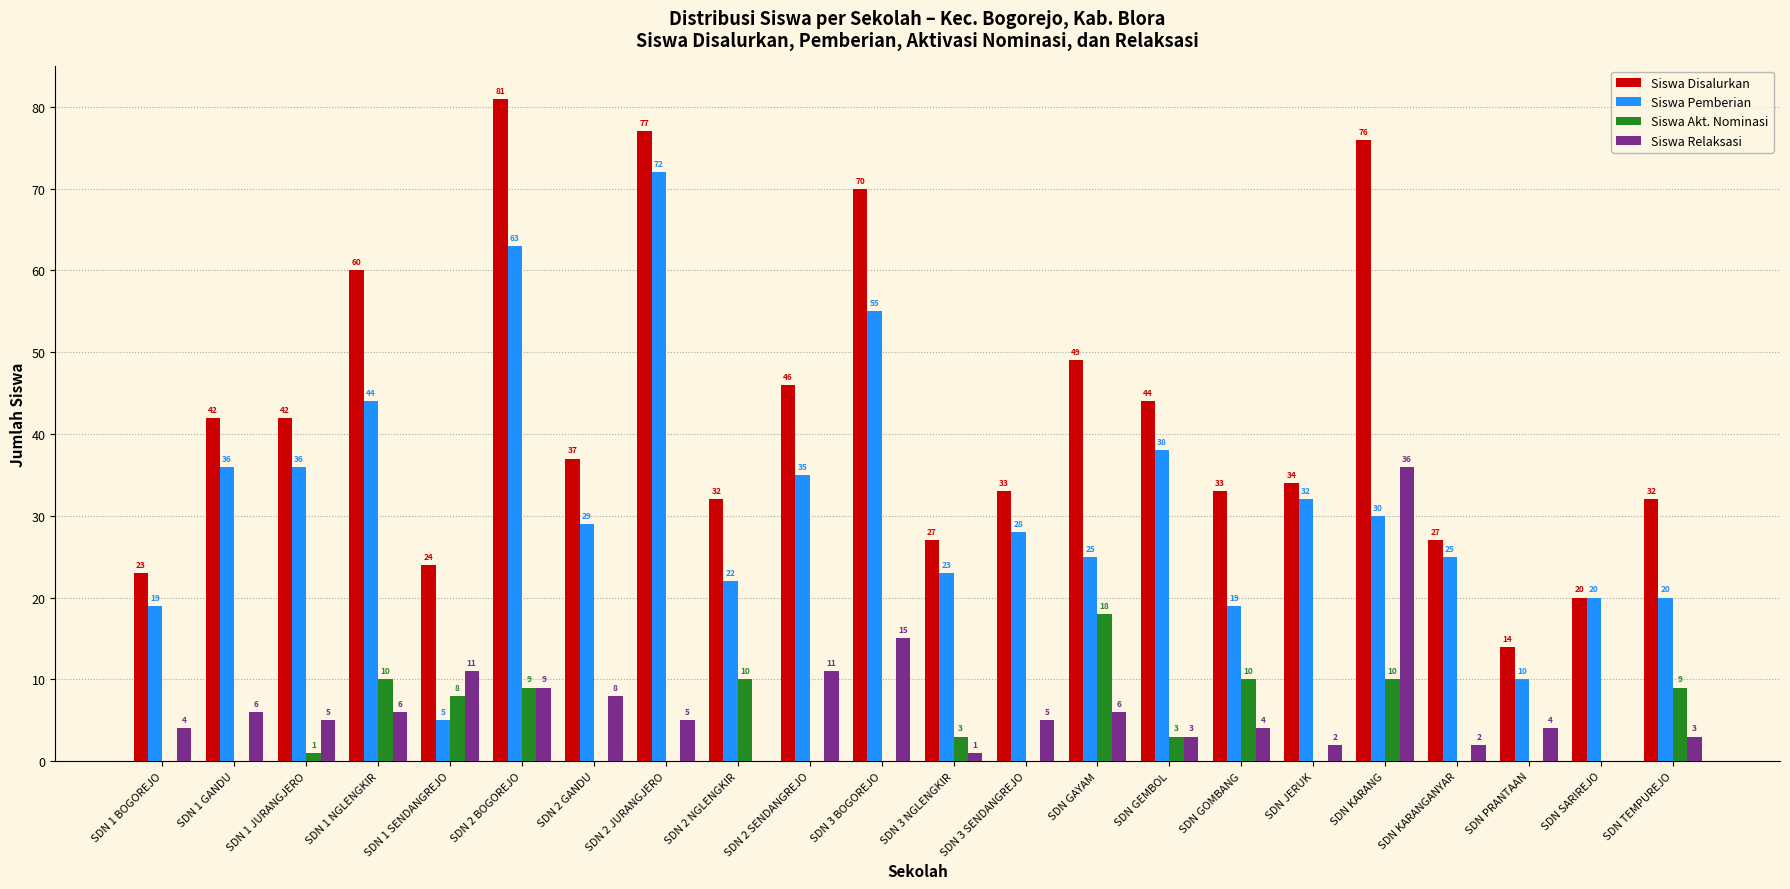

At which category is the sum across all series the highest?

SDN 2 BOGOREJO